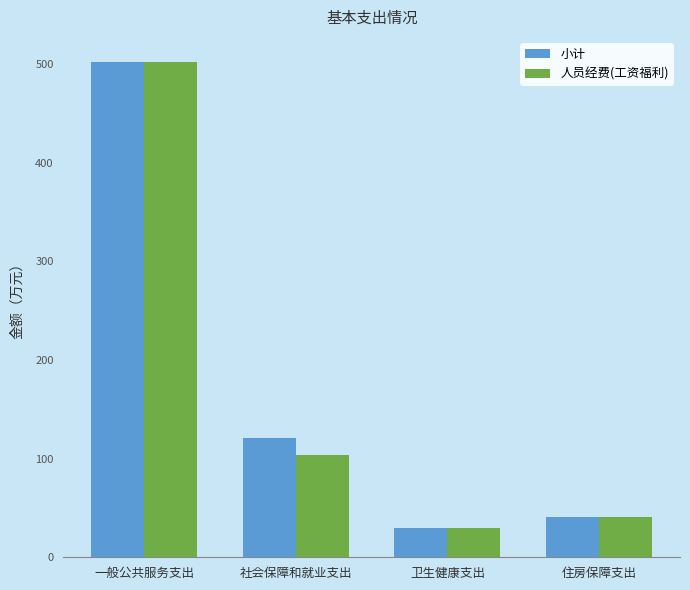

What is the label of the 2nd bar from the right?

卫生健康支出